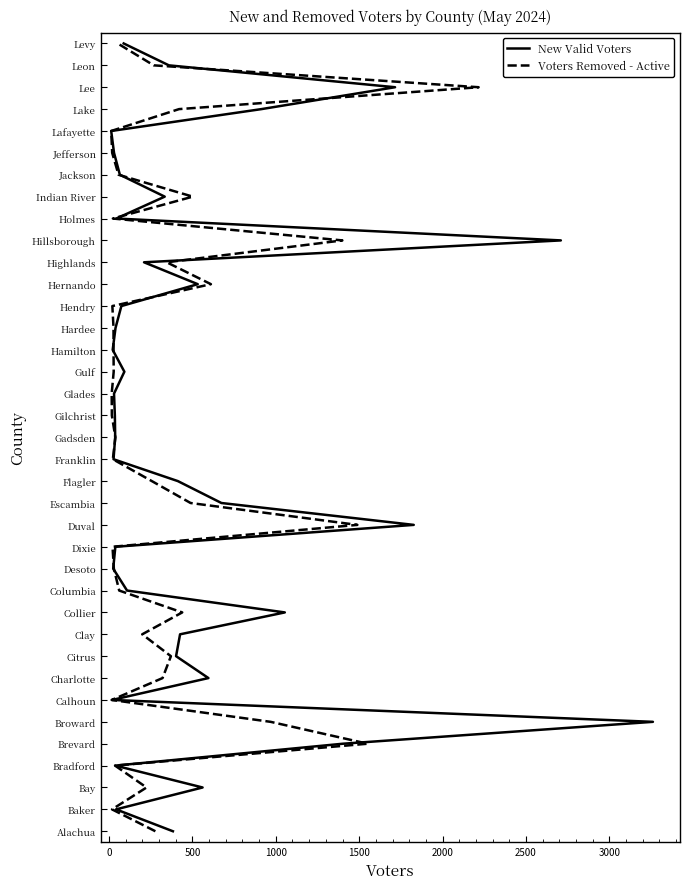

How many data points does each series have?

37